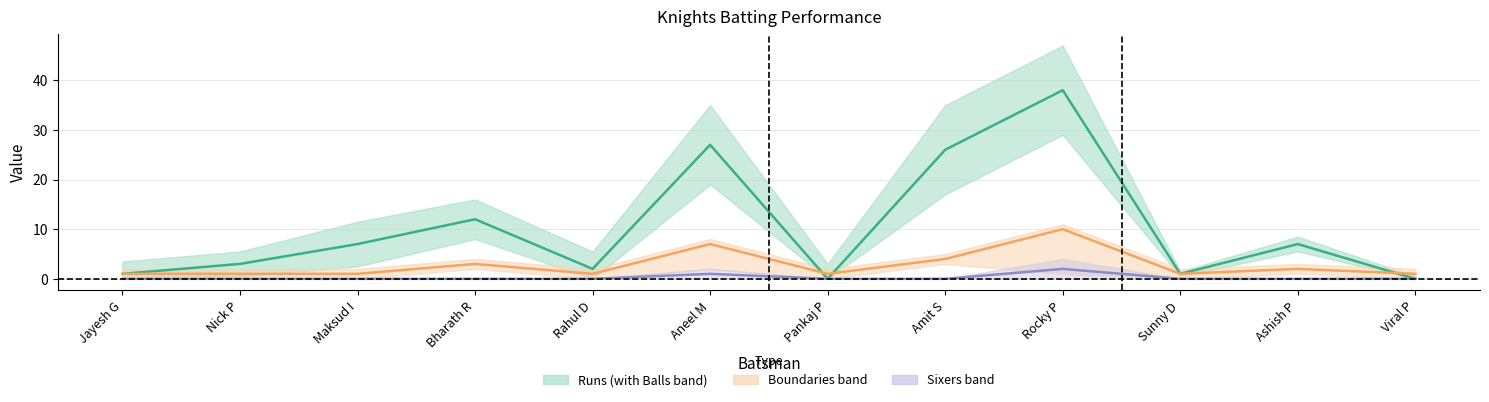

Is this an area chart (filled region under the line)?

No